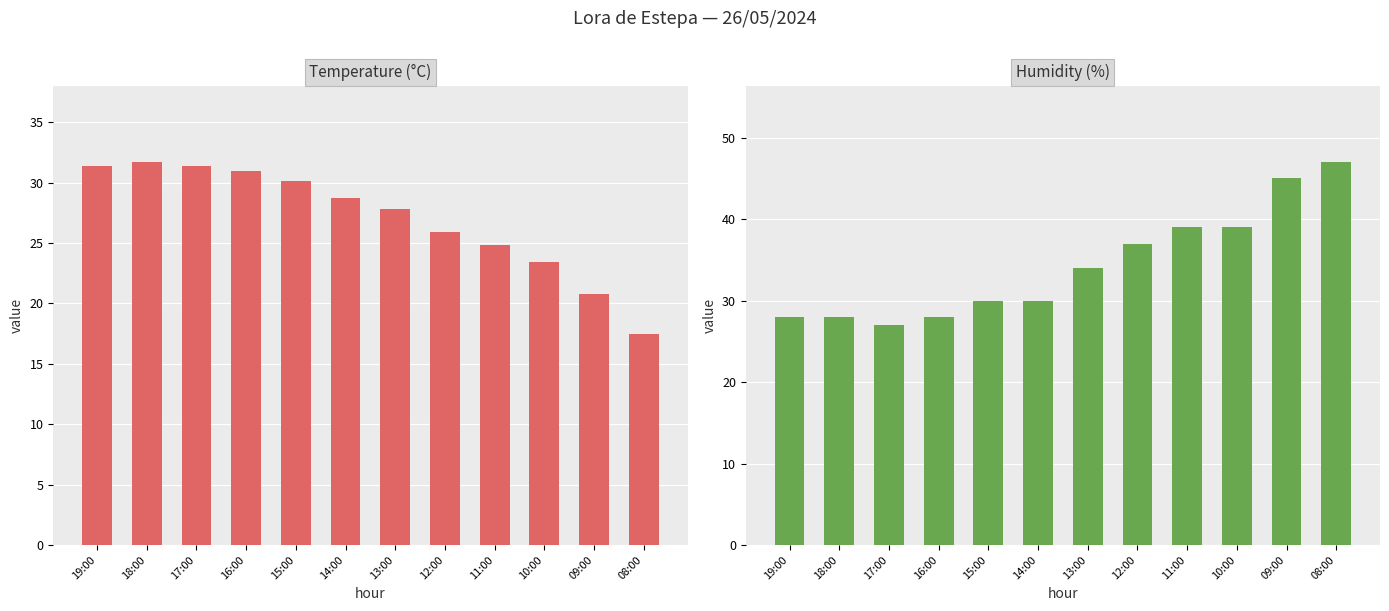

What is the value of the Temperature (°C) bar at the 8th from the left?

25.9